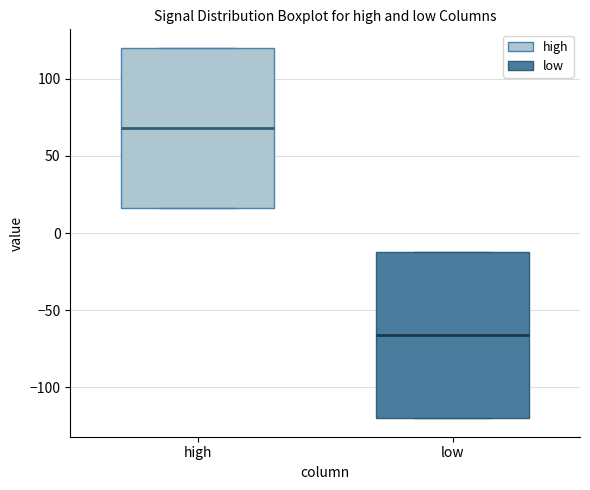

Reading left to right, read every box against the y-axis: the position of its median line, the range the box covers, and the ends of its whiskers. The values are not printed on the chart, so give them approximately, as read against the axis.

high: median 70, box 15 to 120, whiskers 15 to 120
low: median -65, box -120 to -10, whiskers -120 to -10